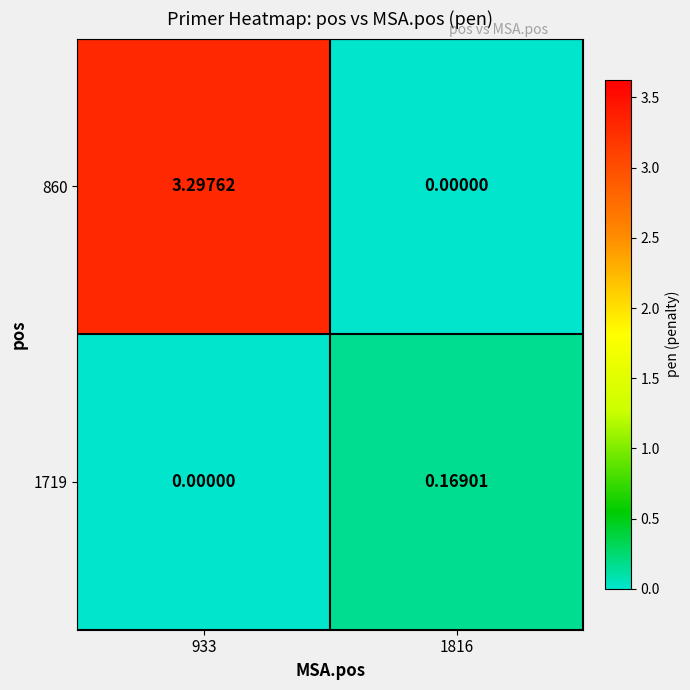

Which series has the largest total across all categories?

860